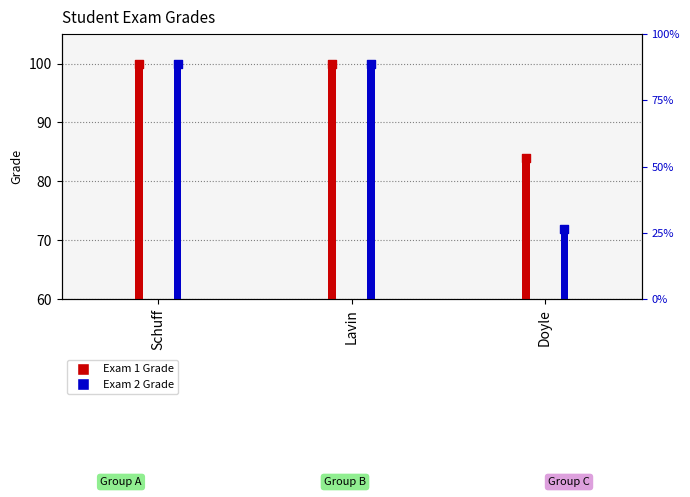

What are all the series names shown in the legend?

Exam 1 Grade, Exam 2 Grade